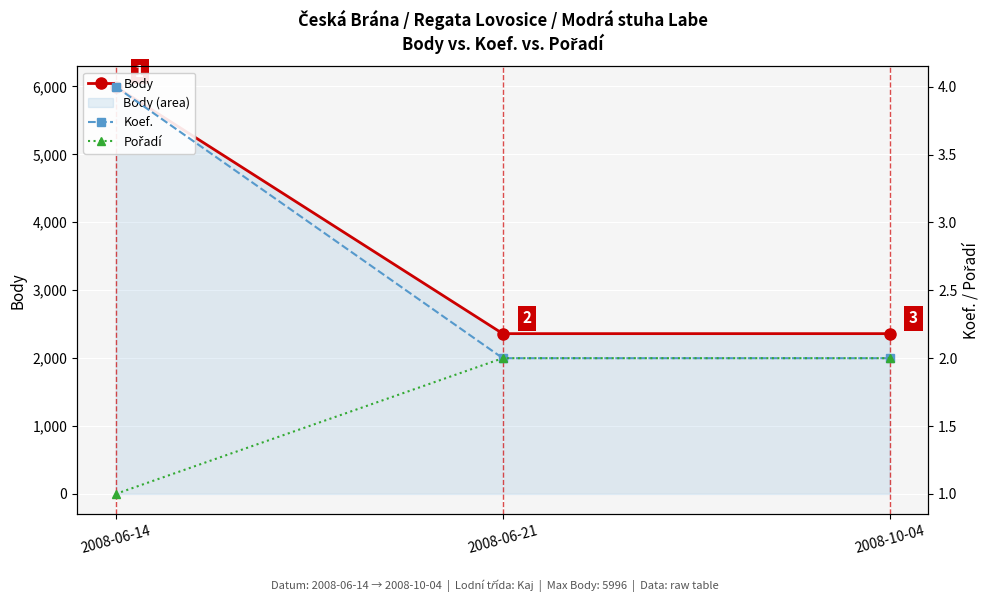

What is the label of the 2nd point from the left?

2008-06-21